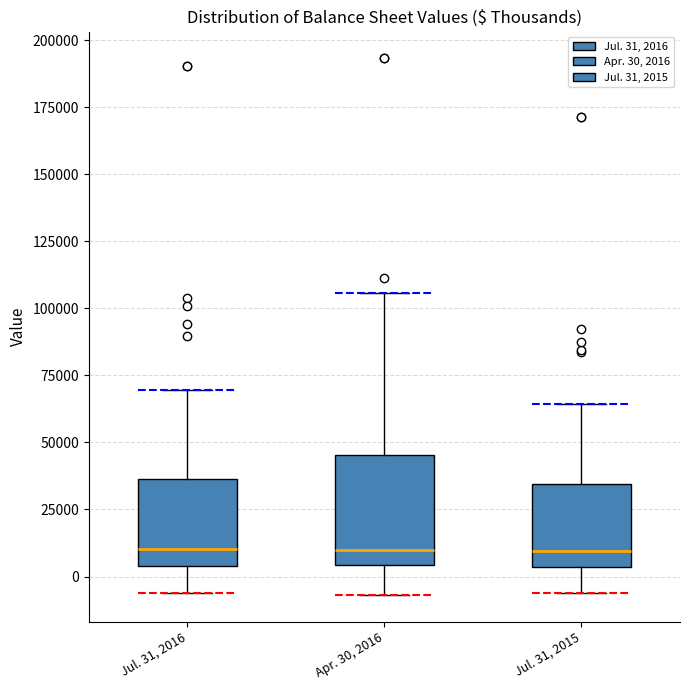

Where does the upper whisker of the box for Apr. 30, 2016 end on the y-axis? The values are not printed on the chart, so give them approximately, as read against the axis.

105000